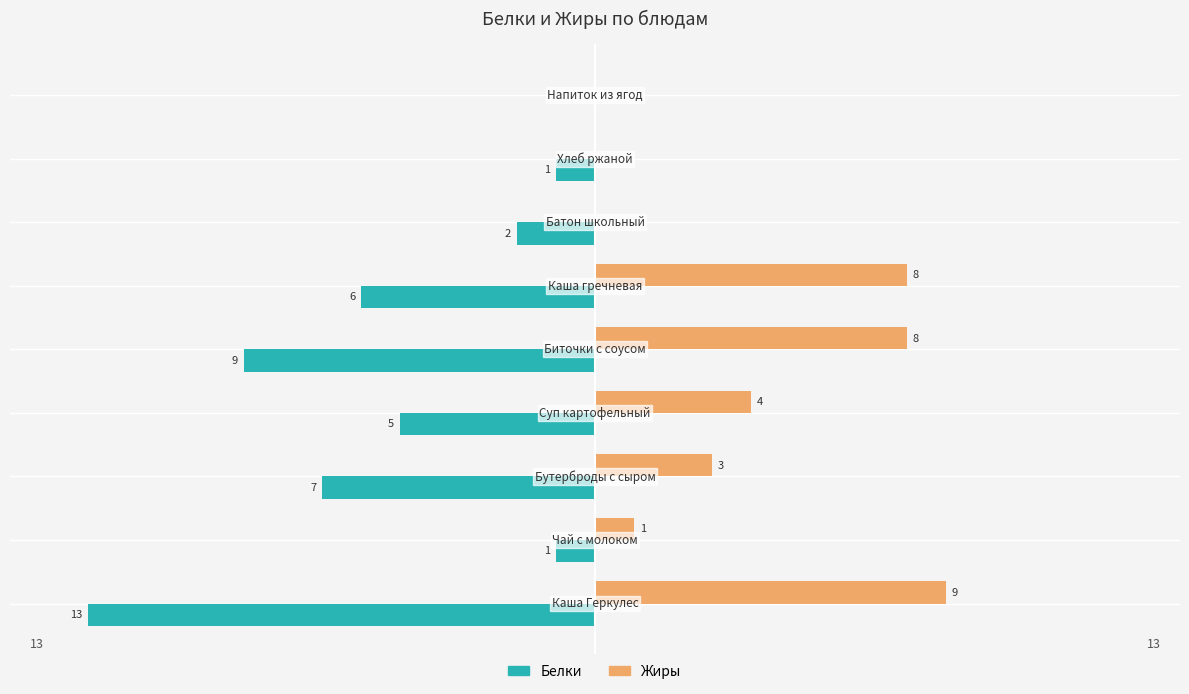

Which series has the largest total across all categories?

Жиры